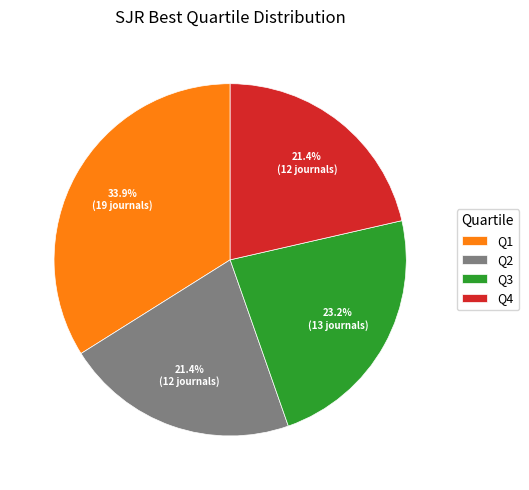

Combined, do Q4 and Q1 account for over 50%?

Yes